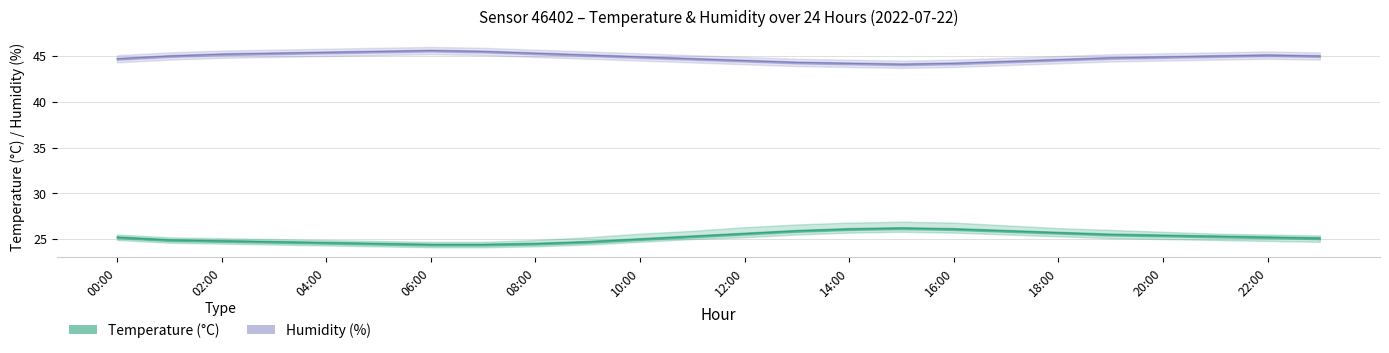

Which category has the lowest value in the humidity_lower series?

15:00